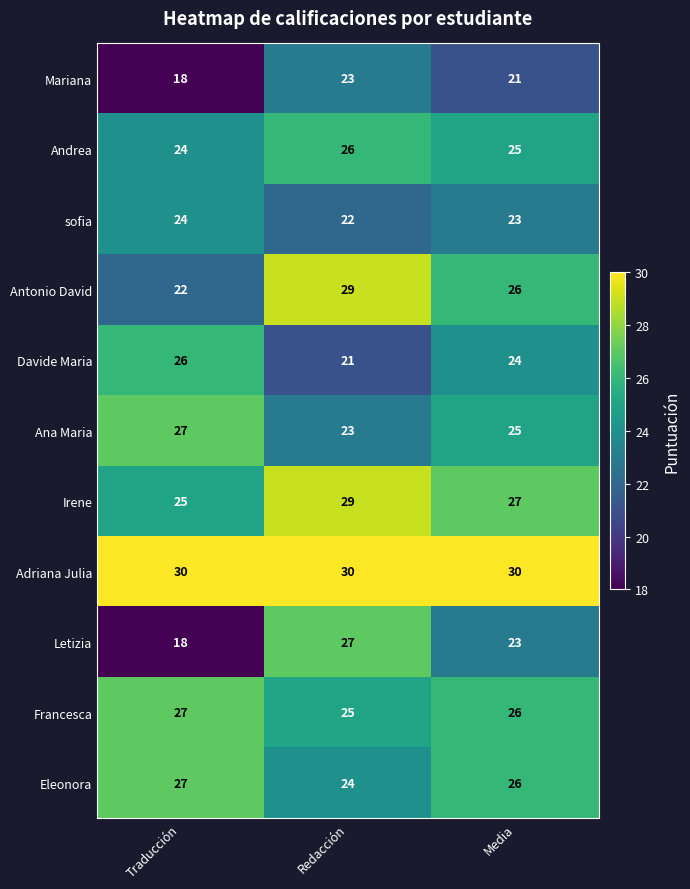

Which series has the largest total across all categories?

Adriana Julia